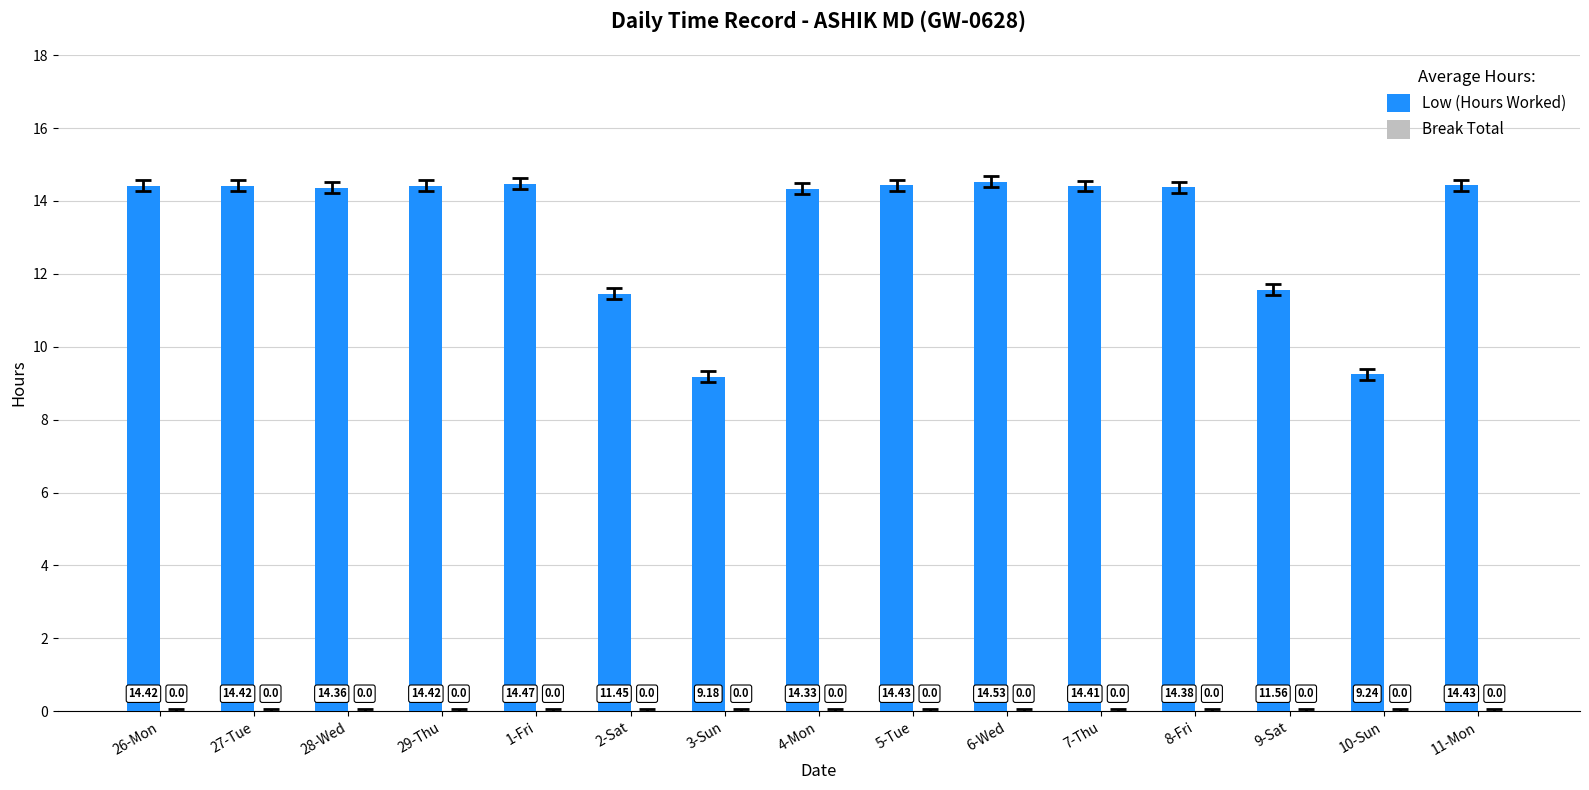

What is the ratio of the value at 5-Tue to the value at 4-Mon?

1.0